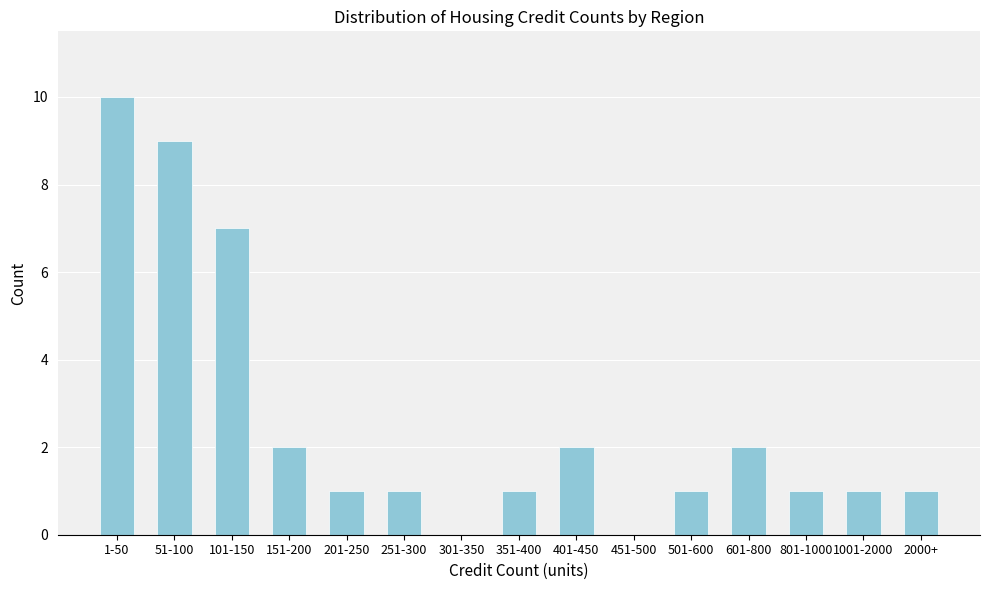

Reading left to right, extract all data points from this chart.

1-50=10	51-100=9	101-150=7	151-200=2	201-250=1	251-300=1	301-350=0	351-400=1	401-450=2	451-500=0	501-600=1	601-800=2	801-1000=1	1001-2000=1	2000+=1